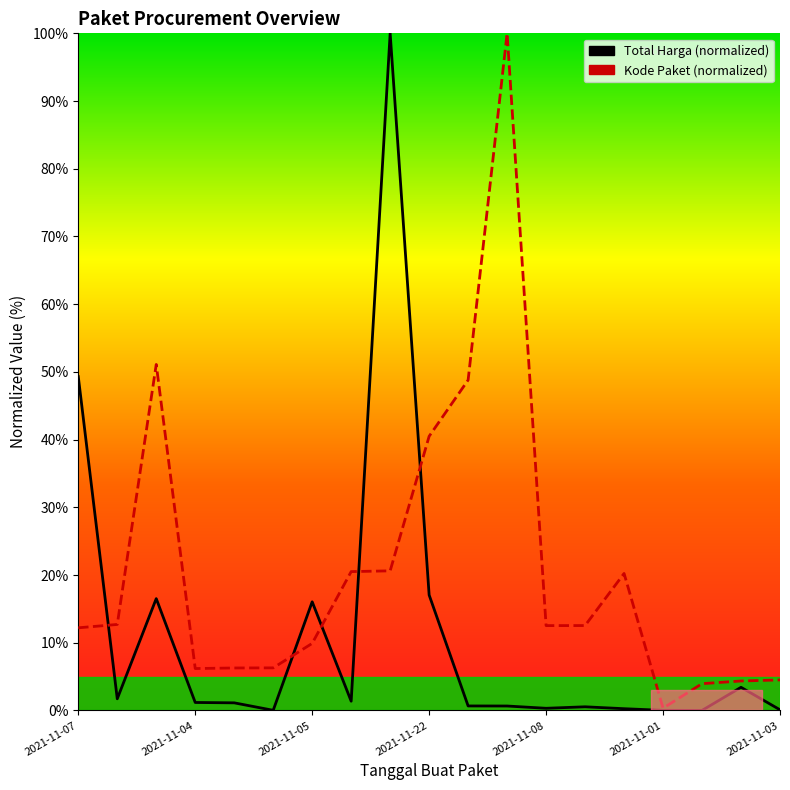

Reading left to right, extract all data points from this chart.

Total Harga: 49.3	1.7	16.5	1.2	1.1	0.0	16.0	1.4	100.0	17.0	0.7	0.7	0.3	0.5	0.3	0.0	0.0	3.4	0.1
Kode Paket: 12.2	12.7	51.1	6.2	6.3	6.3	9.9	20.5	20.6	40.5	48.8	100.0	12.5	12.5	20.2	0.3	4.0	4.3	4.5